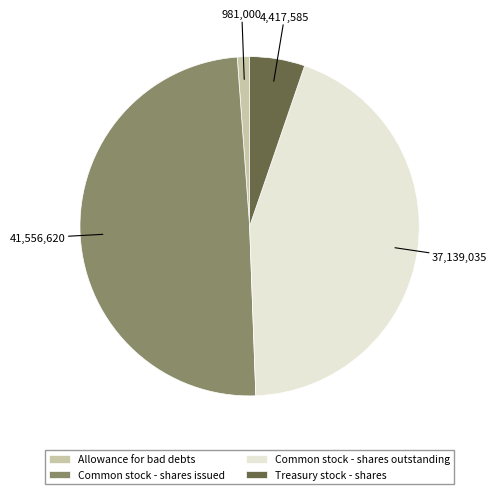

Is there any slice that represents more than half of the pie?

No